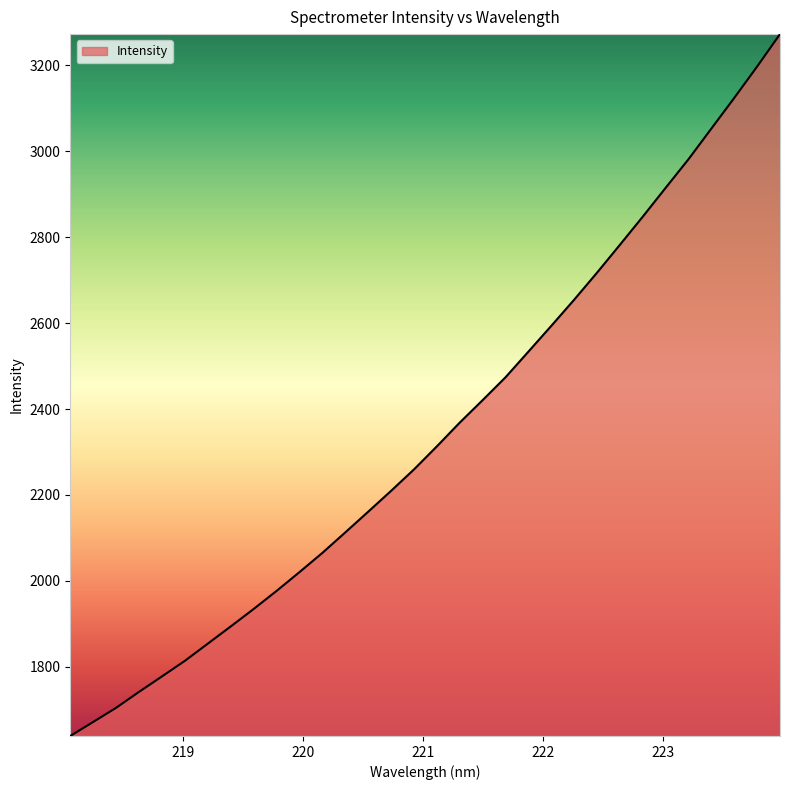

What is the greatest value displayed?

3272.5